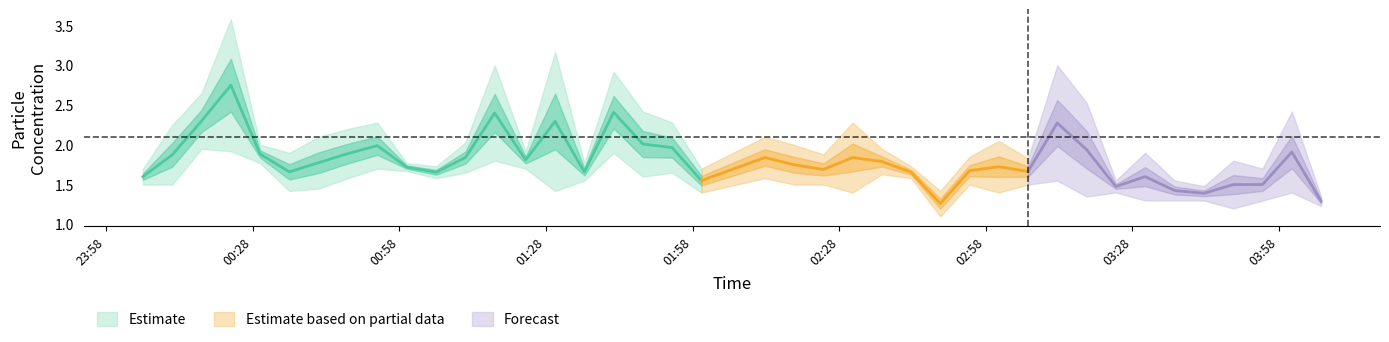

True or false: SDS_P2 has a value of 1.7 at 8.

True